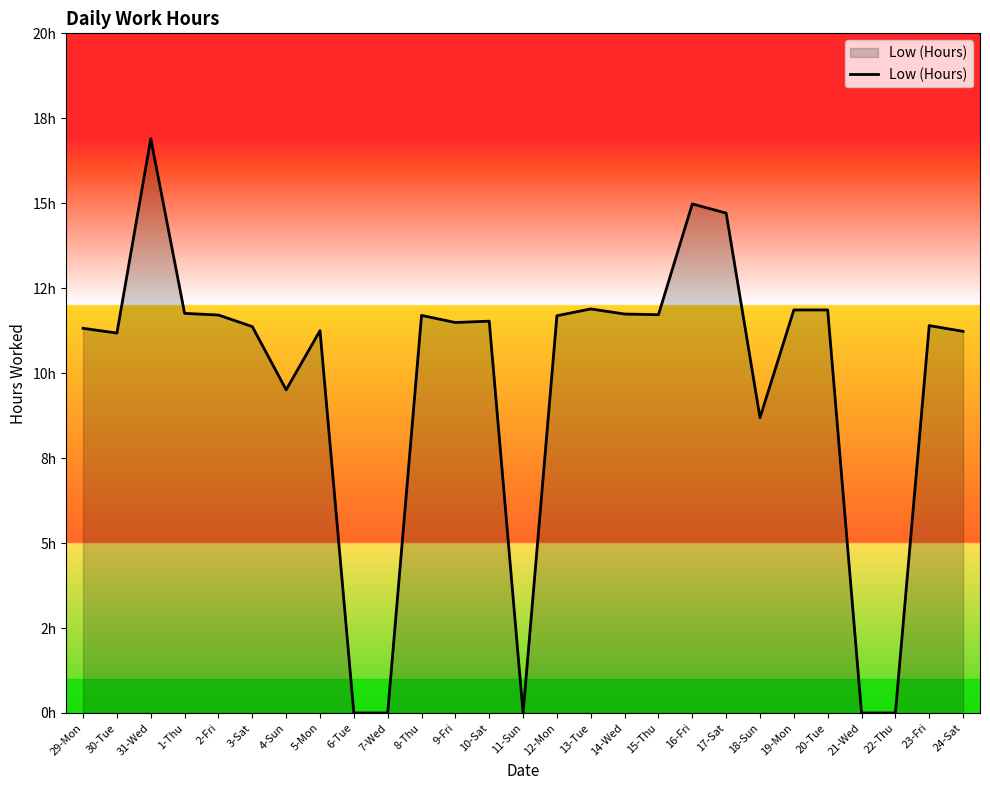

True or false: the data shows 18.0 at 8-Thu.

False